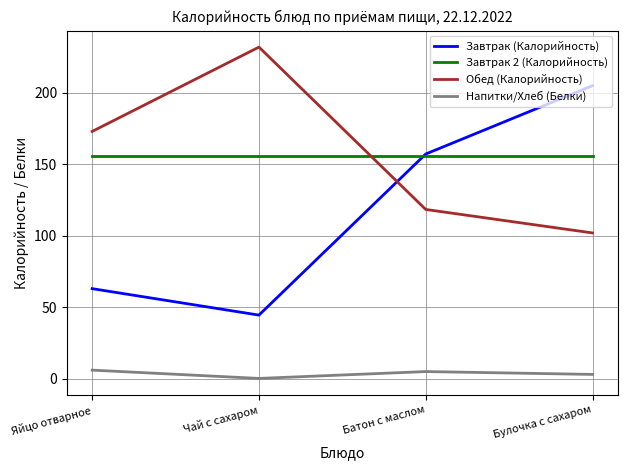

Where is the first local maximum for Напитки/Хлеб (Белки)?

Батон с маслом